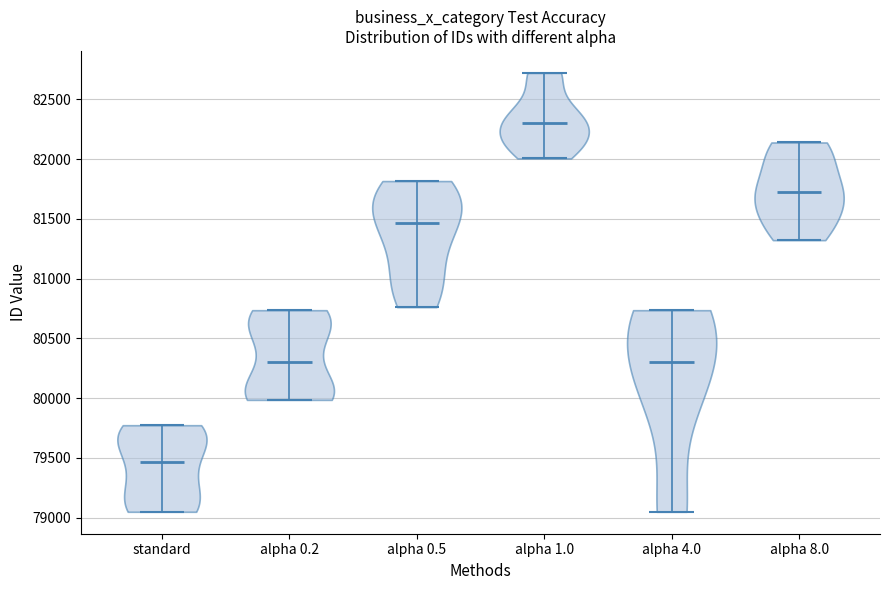

Reading left to right, read every violin against the y-axis: where its median line is, and the lowest and highest points it reaches. The values are not printed on the chart, so give them approximately, as read against the axis.

standard: median line 79450, lowest point 79050, highest point 79750
alpha 0.2: median line 80300, lowest point 80000, highest point 80750
alpha 0.5: median line 81450, lowest point 80750, highest point 81800
alpha 1.0: median line 82300, lowest point 82000, highest point 82700
alpha 4.0: median line 80300, lowest point 79050, highest point 80750
alpha 8.0: median line 81750, lowest point 81300, highest point 82150